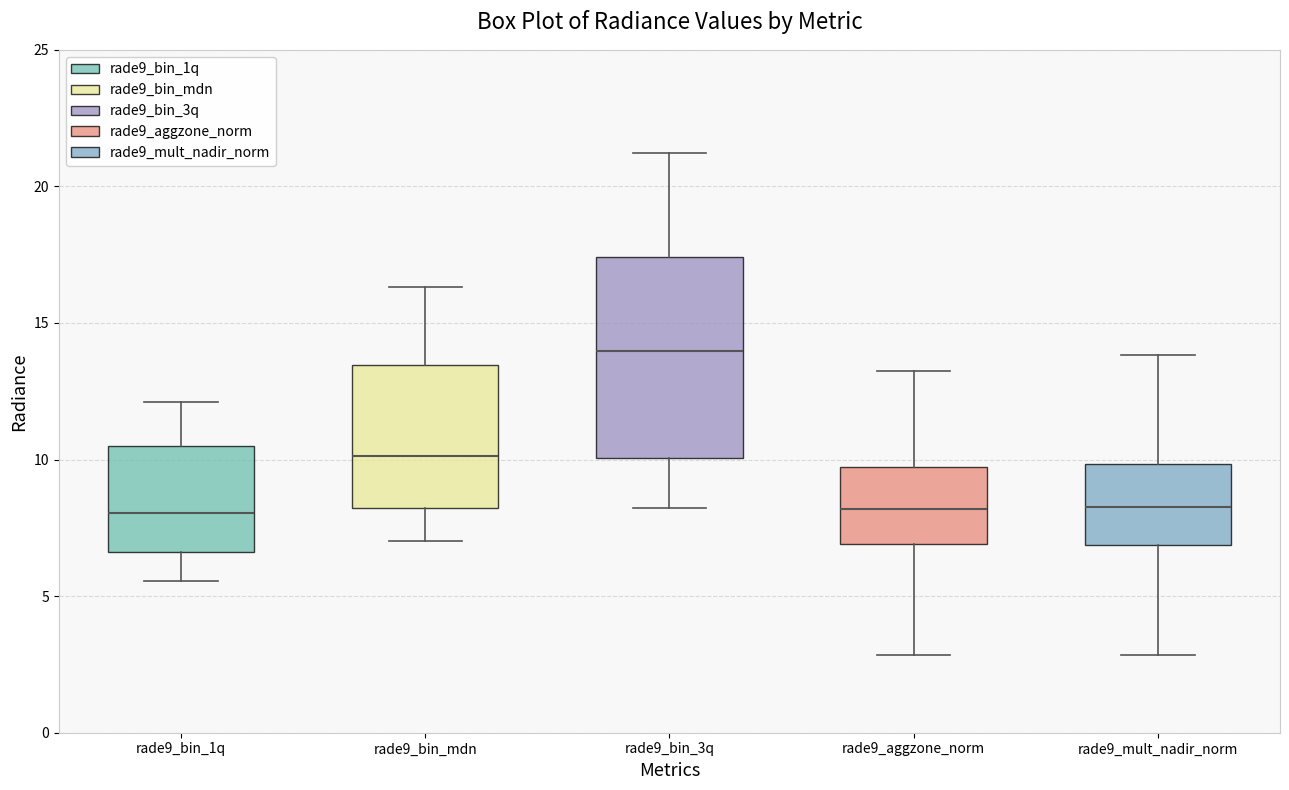

Reading left to right, transcribe this box plot: for each box, give where its median line is, the range the box spans, and where its two whiskers end, as read against the y-axis. The values are not printed on the chart, so give them approximately, as read against the axis.

rade9_bin_1q: median 8.0, box 6.5 to 10.5, whiskers 5.5 to 12.0
rade9_bin_mdn: median 10.0, box 8.0 to 13.5, whiskers 7.0 to 16.5
rade9_bin_3q: median 14.0, box 10.0 to 17.5, whiskers 8.0 to 21.0
rade9_aggzone_norm: median 8.0, box 7.0 to 9.5, whiskers 3.0 to 13.0
rade9_mult_nadir_norm: median 8.5, box 7.0 to 10.0, whiskers 3.0 to 14.0